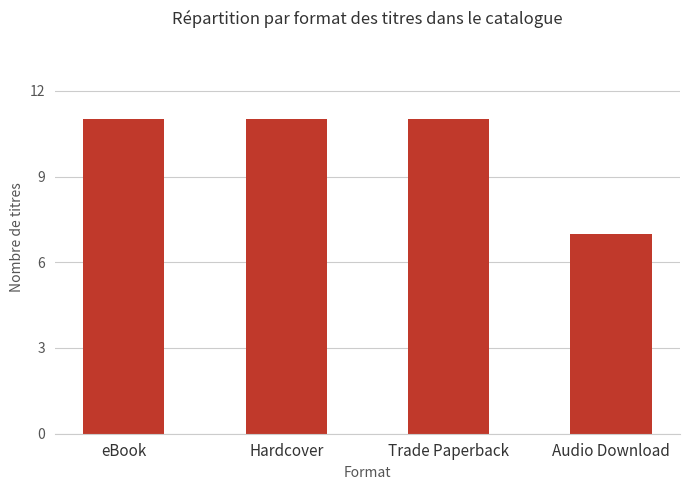

What is the maximum value shown in the chart?

11